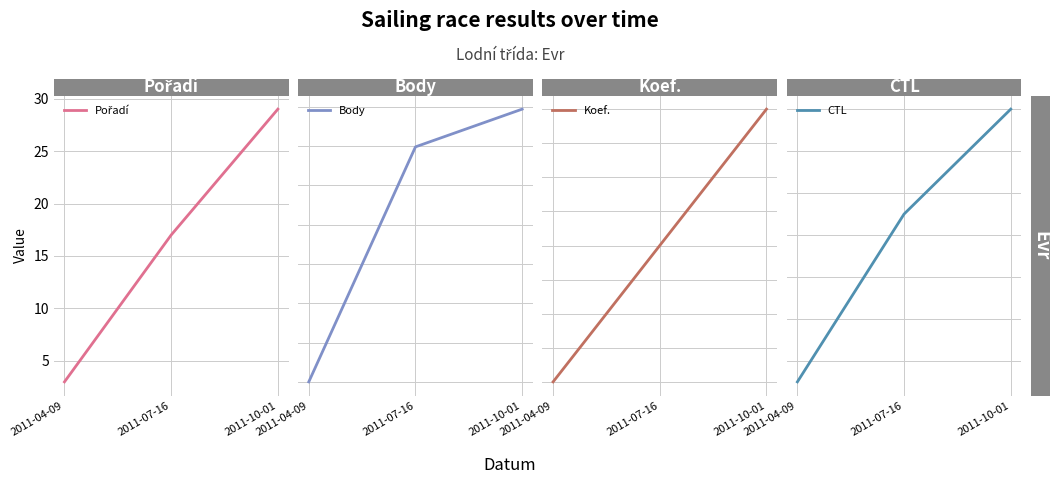

How many Koef. values are between 1 and 3?

3